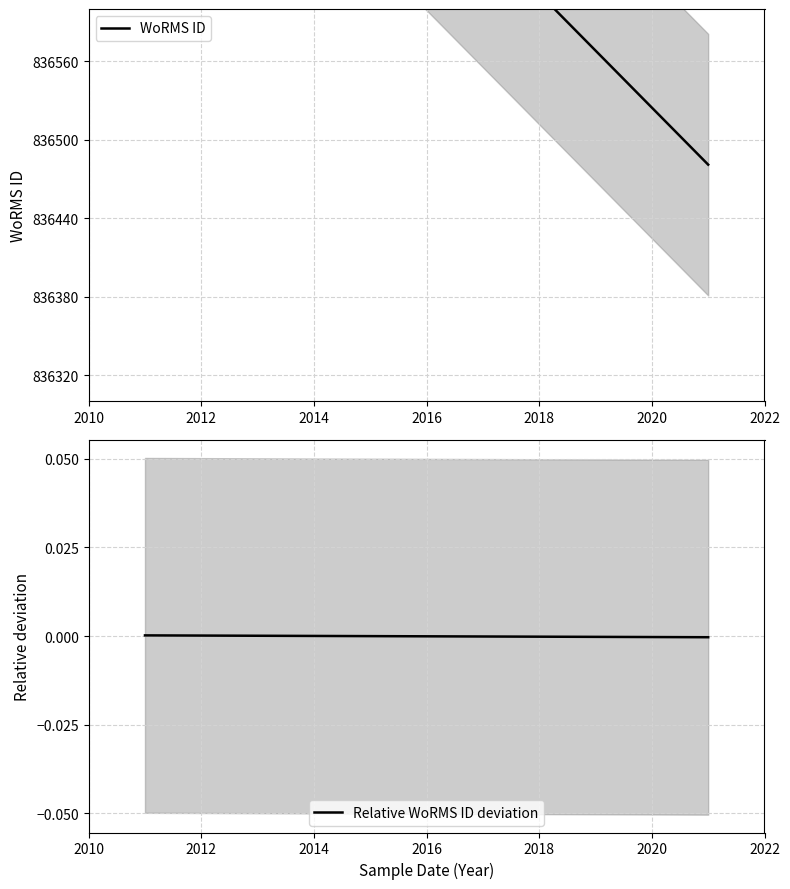

Does the chart have visible grid lines?

Yes